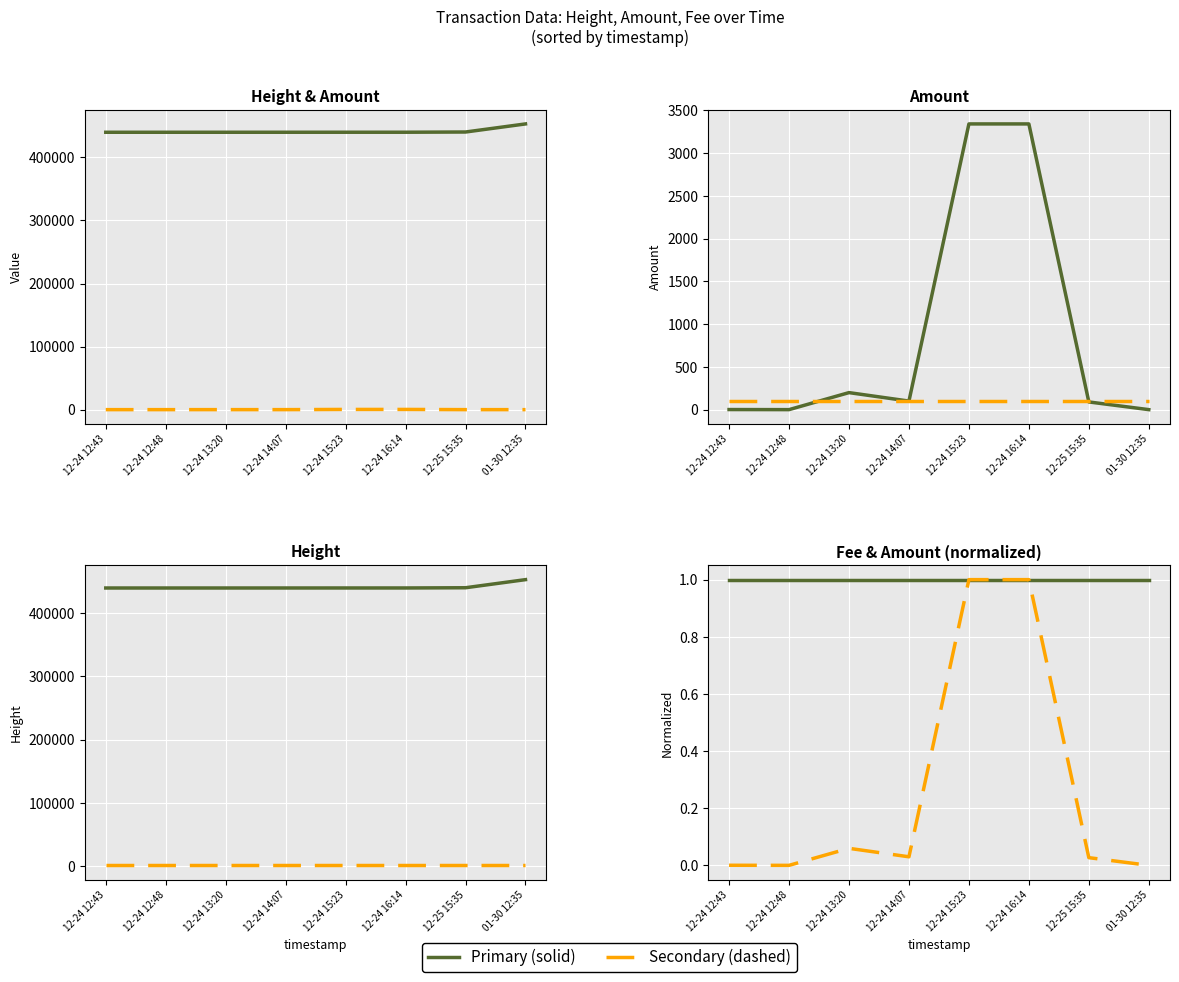

At how many categories does at least one series exceed 214174?

8